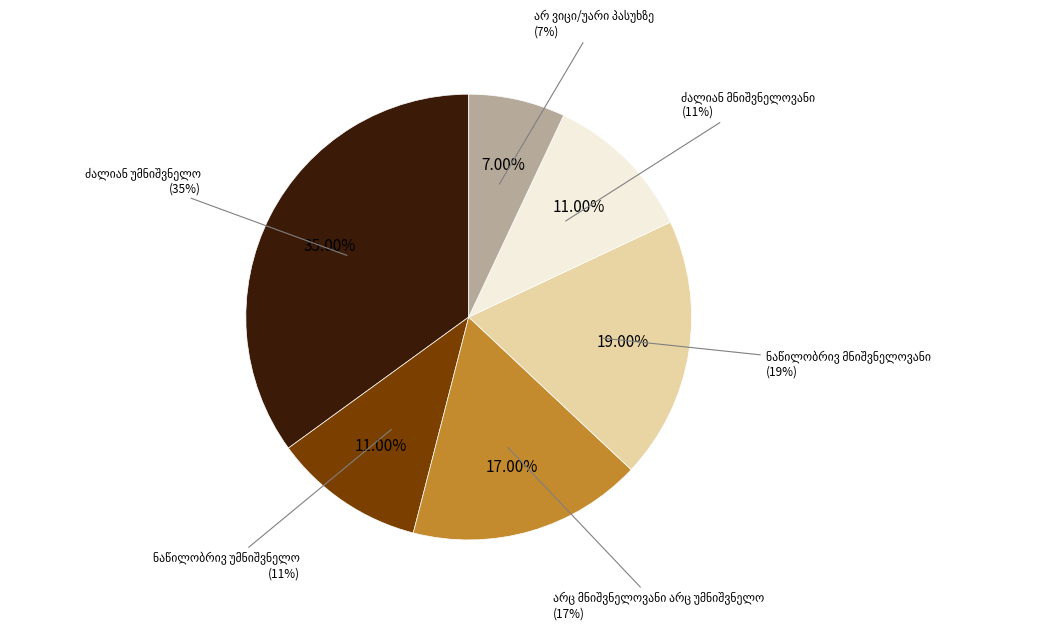

The არც მნიშვნელოვანი არც უმნიშვნელო slice represents 17% of the pie. True or false?

True